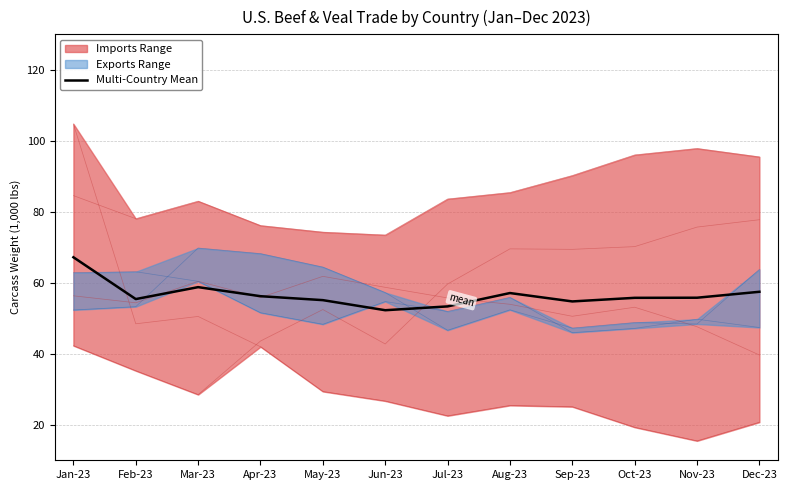

The chart shows a value of 76.5 at Jun-23. True or false?

False